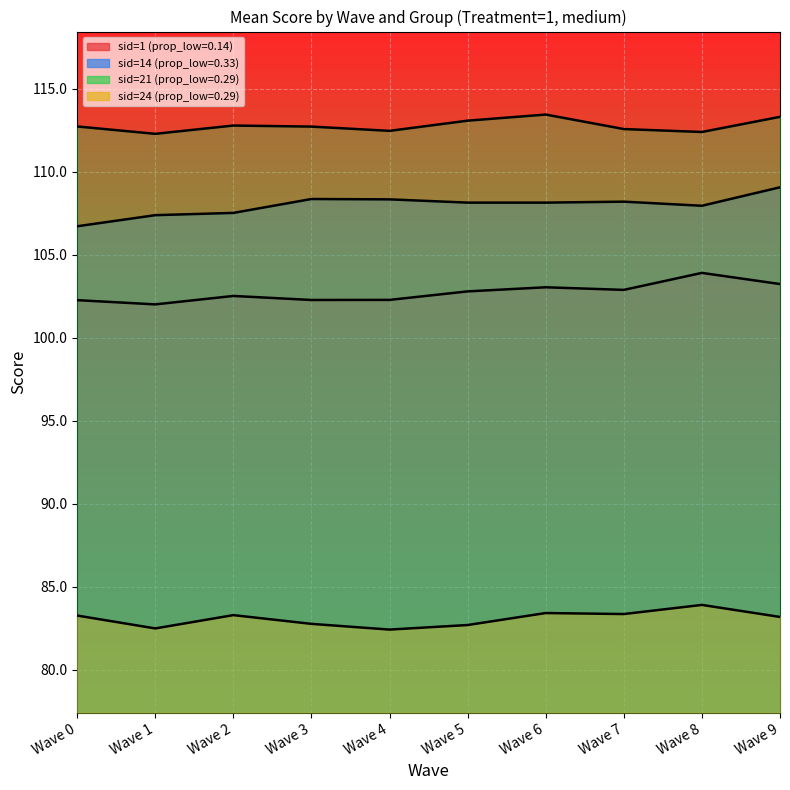

What is the maximum value shown in the chart?

113.4